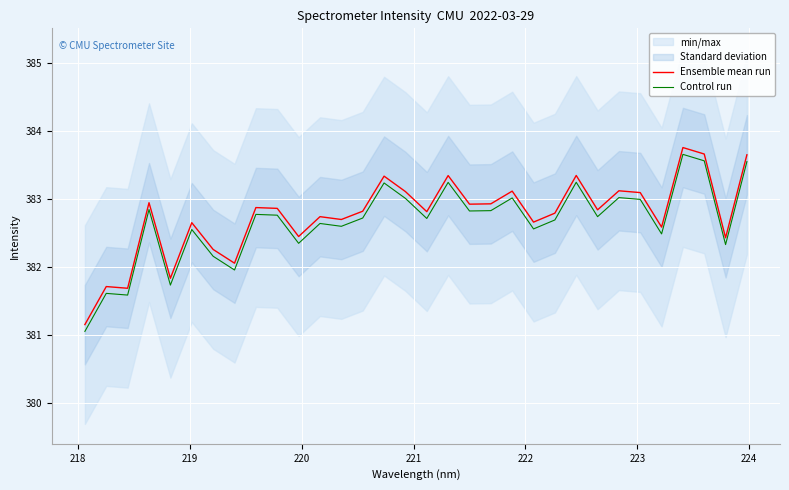

True or false: Ensemble mean run and Control run intersect in this chart.

False